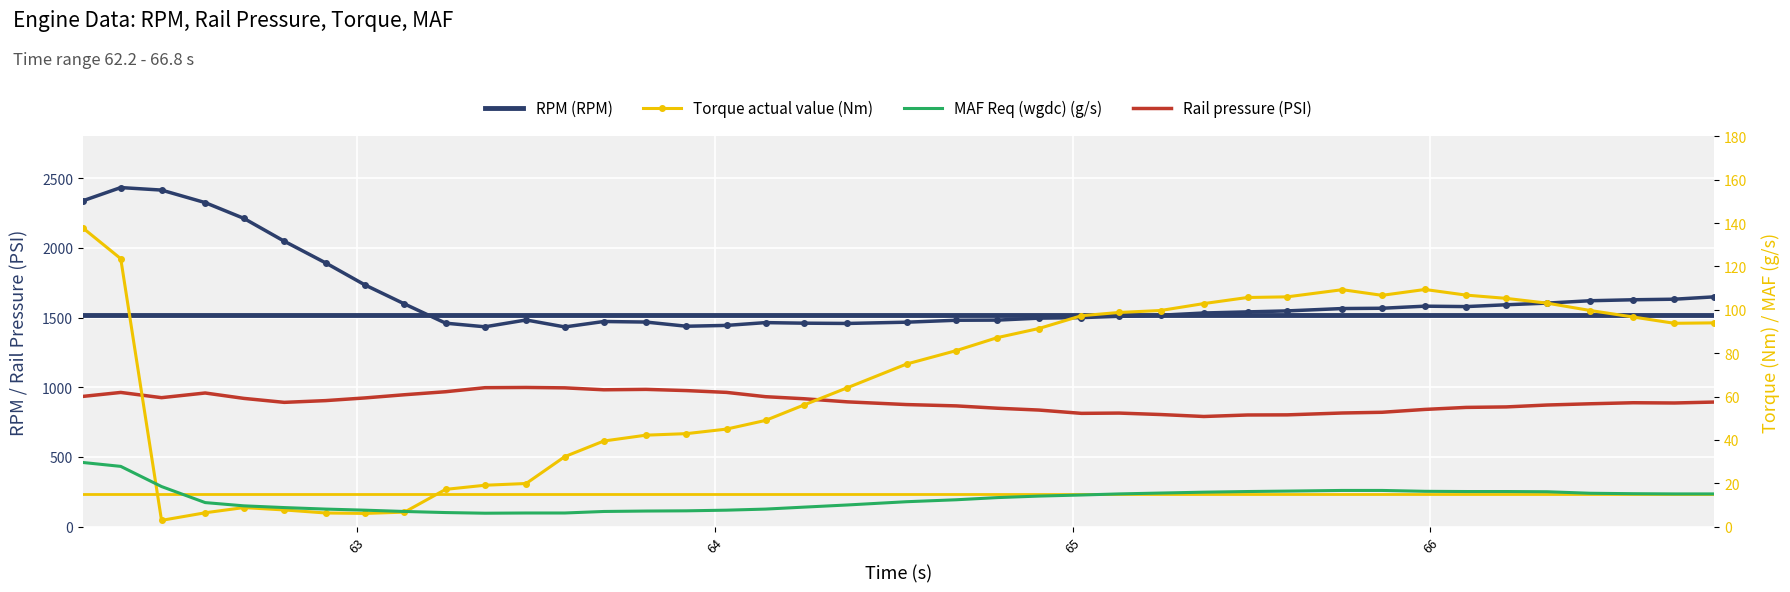

What are all the series names shown in the legend?

RPM (RPM), Rail pressure (PSI), Torque actual value (Nm), MAF Req (wgdc) (g/s)